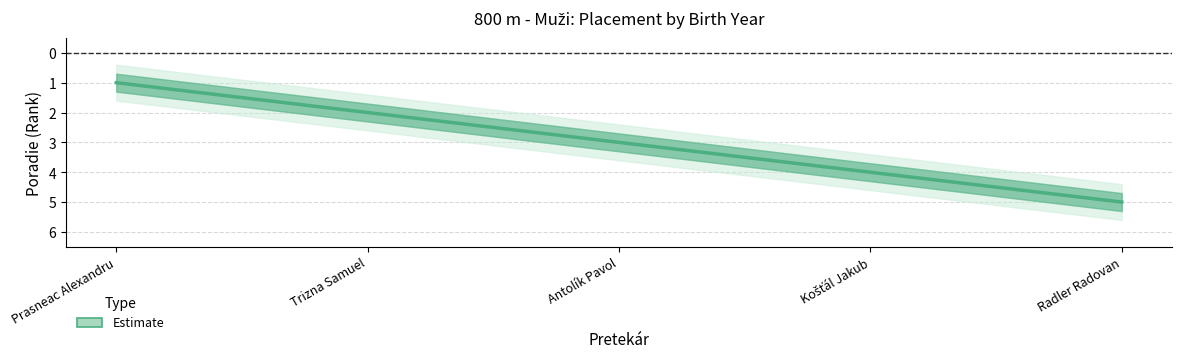

Which has a higher value, Antolík Pavol or Prasneac Alexandru?

Antolík Pavol